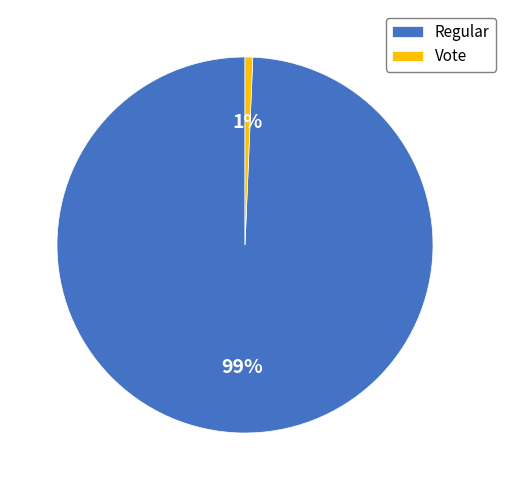

Which category accounts for the majority?

Regular